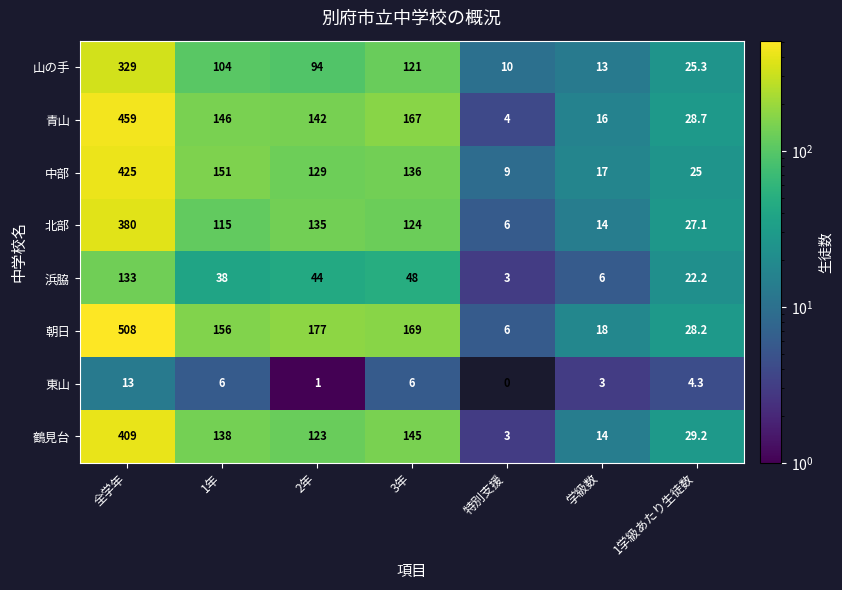

Which series has the largest range (max minus min)?

朝日